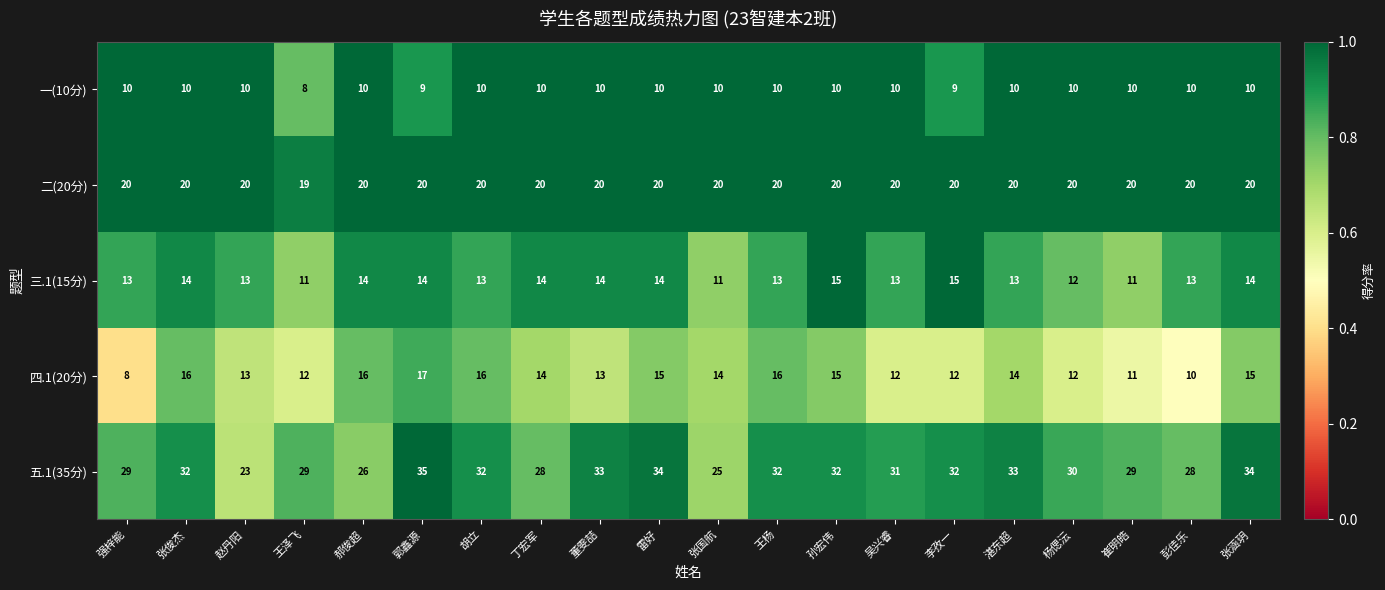

At which label does 四.1(20分) reach its peak?

郭鑫源